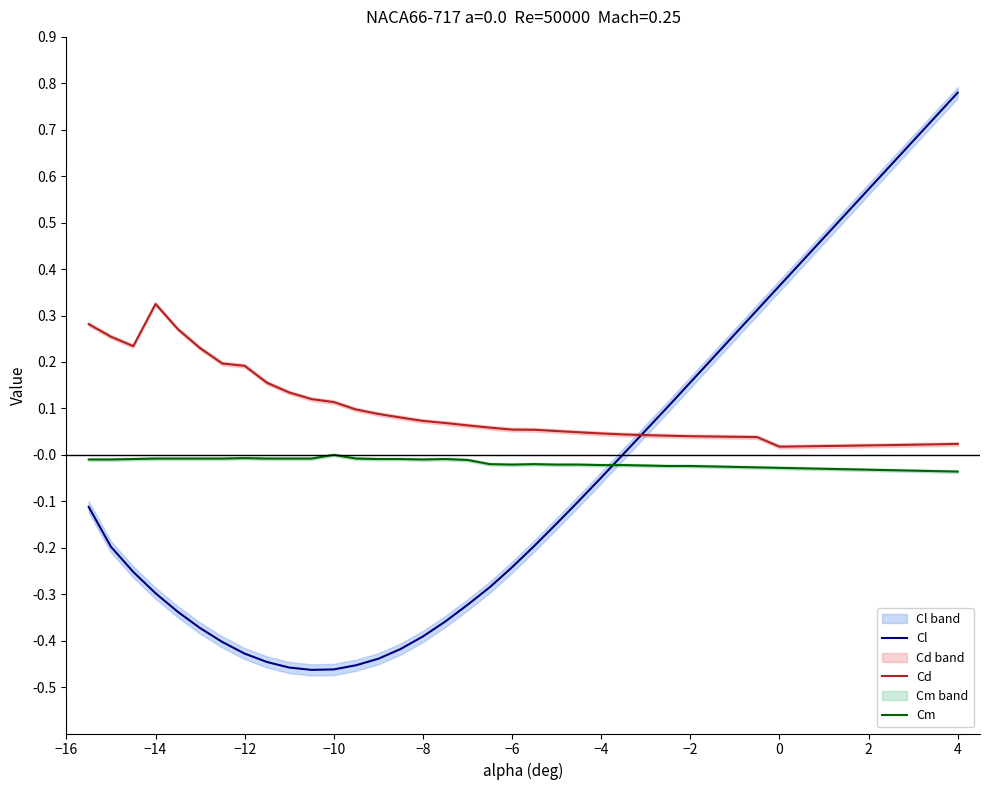

True or false: Cl and Cm intersect in this chart.

True